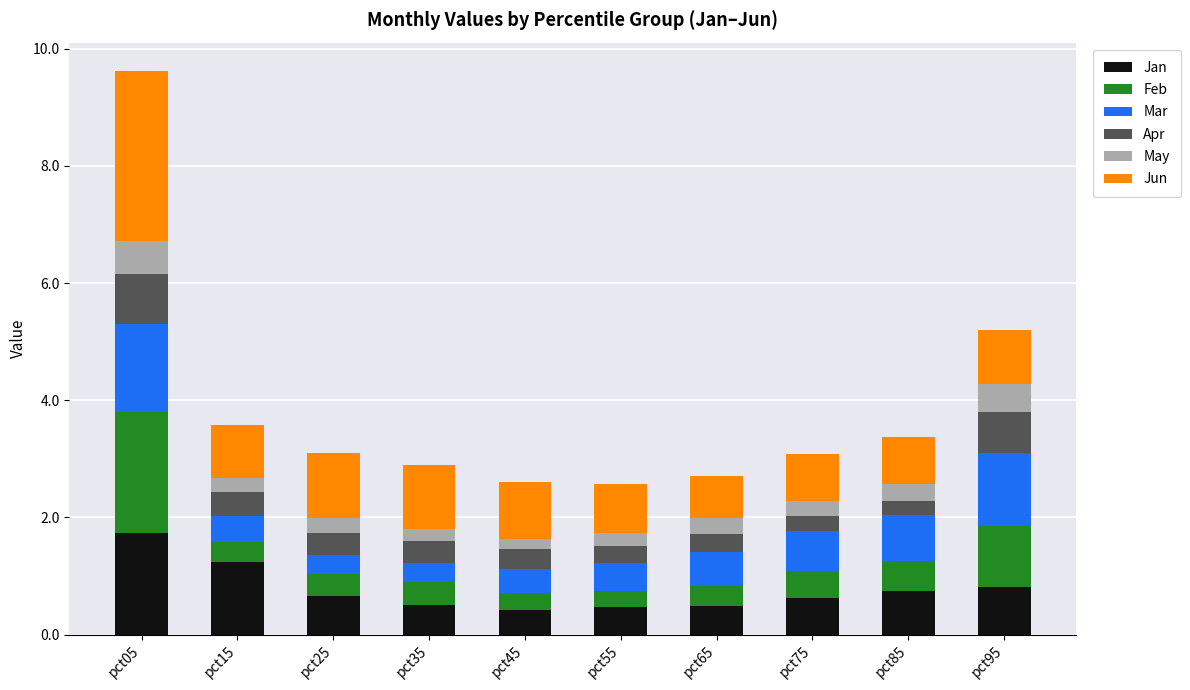

At which category is the sum across all series the highest?

pct05